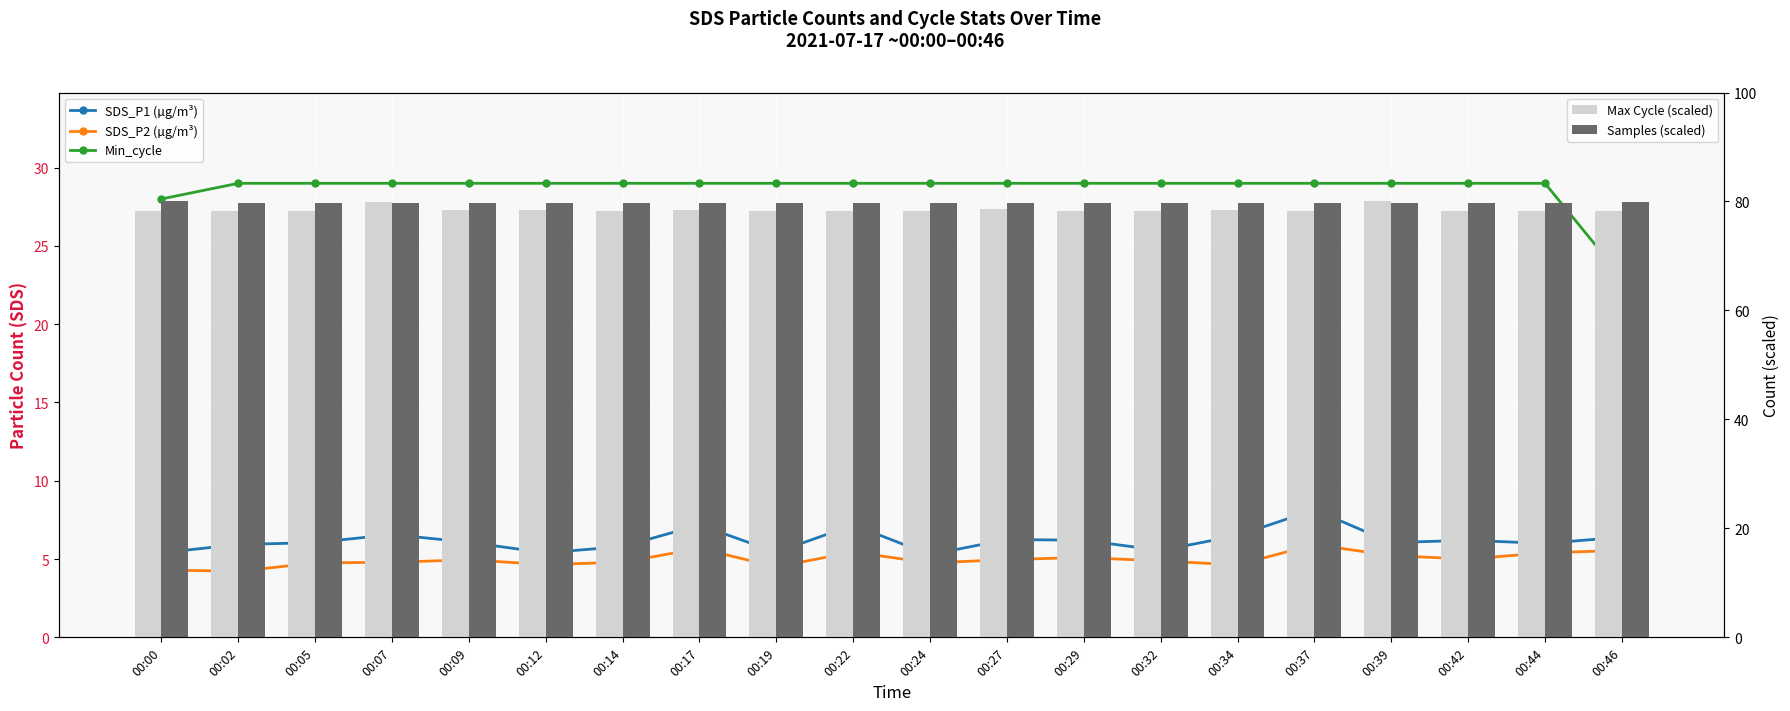

Rank the series at 00:42 from highest to lowest value.

Samples (scaled), Max Cycle (scaled), Min_cycle, SDS_P1 (µg/m³), SDS_P2 (µg/m³)